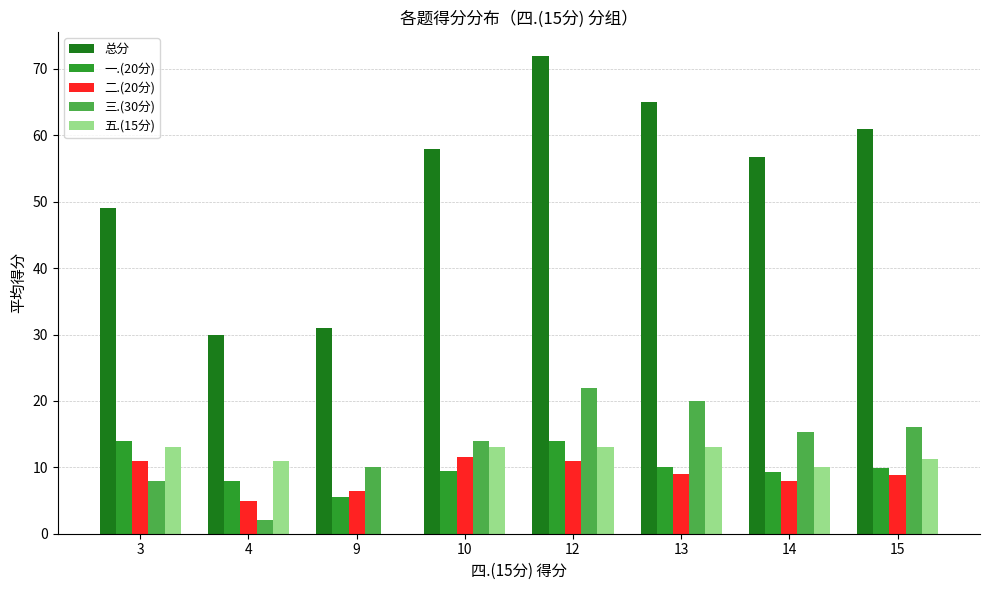

What is the total value across all series at 15?

107.0